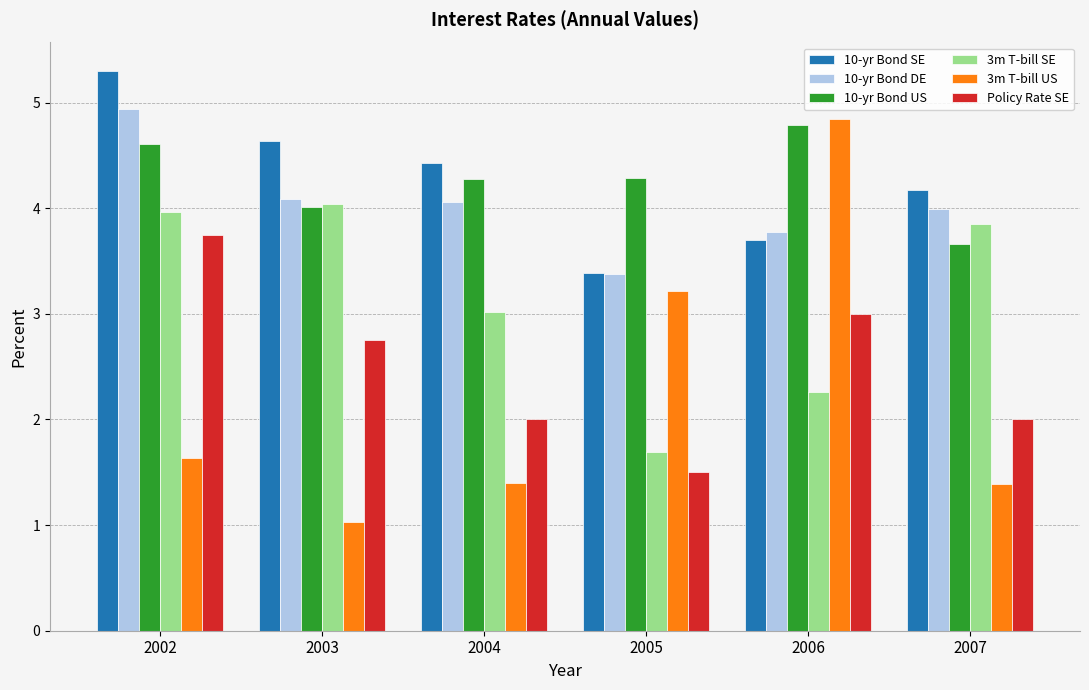

List the series in order of their peak value, lowest first.

Policy Rate SE, 3m T-bill SE, 10-yr Bond US, 3m T-bill US, 10-yr Bond DE, 10-yr Bond SE